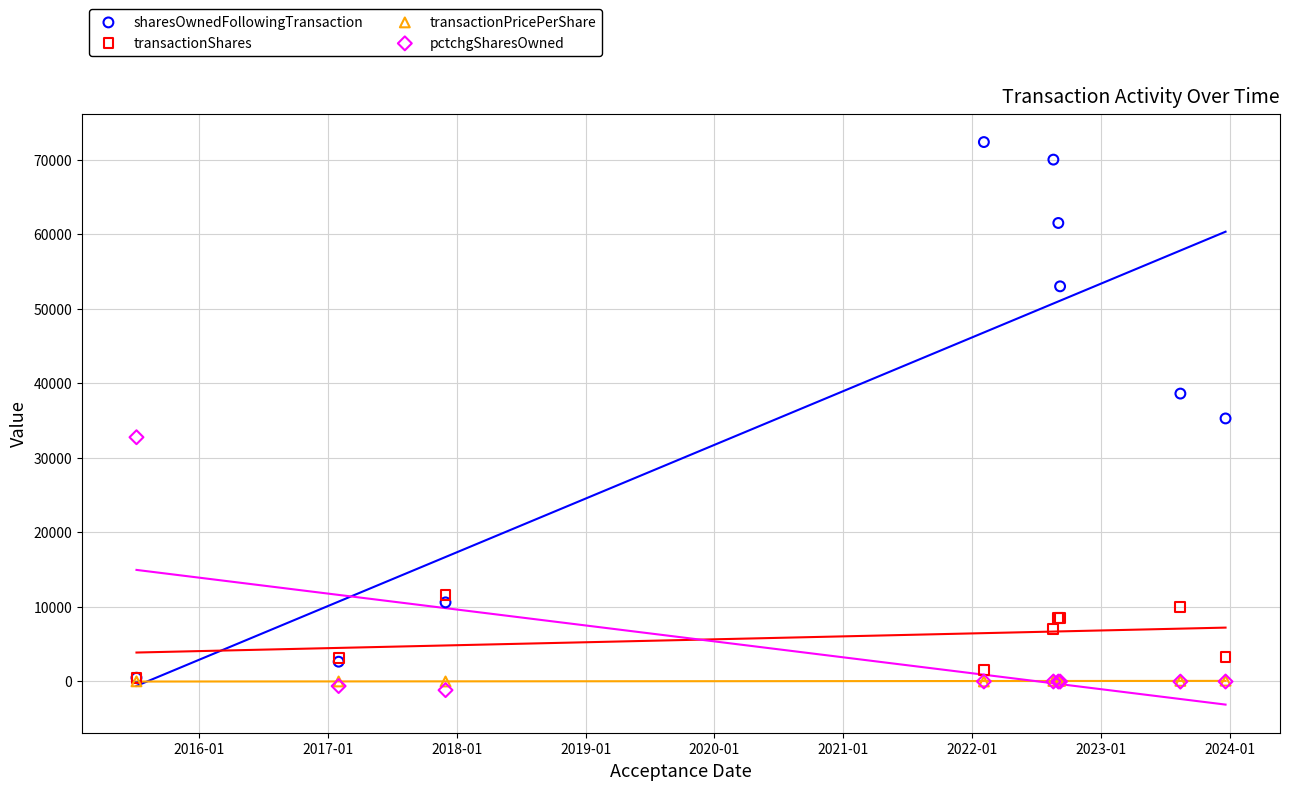

In the transactionShares series, what Y value is closest to 6053?

7000.0